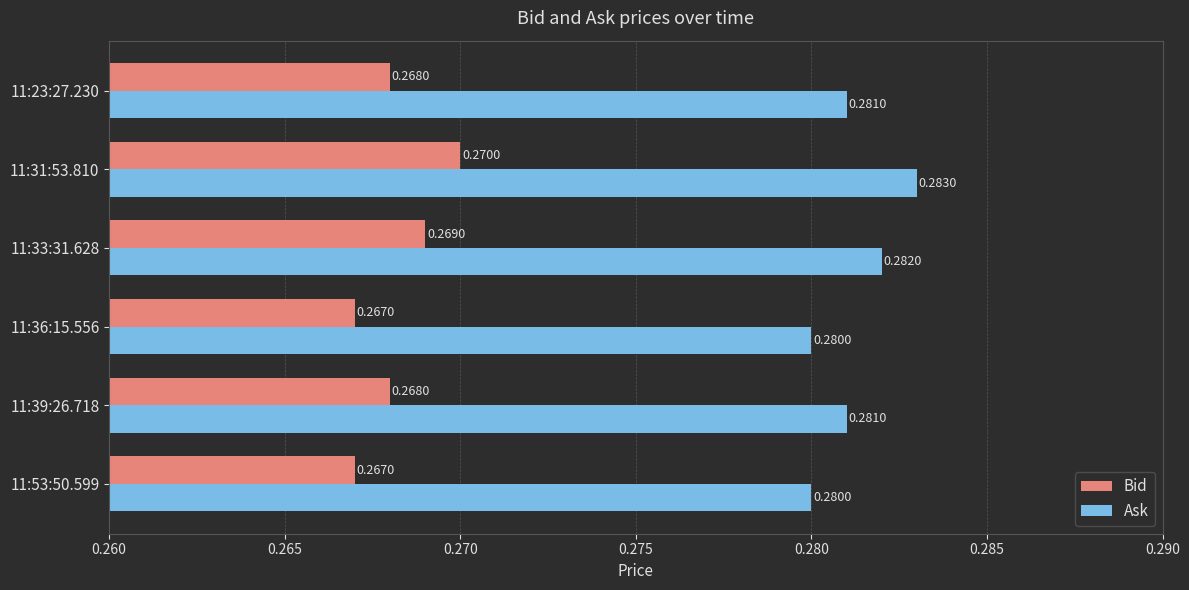

What is the total value across all series at 11:39:26.718?

0.5